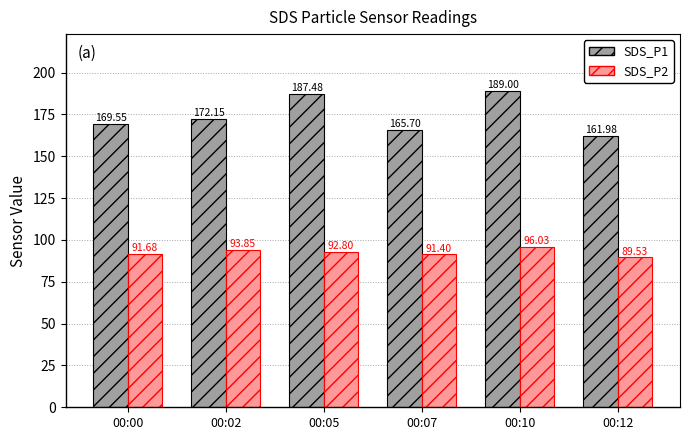

The SDS_P2 series shows 42.8 at 00:02. True or false?

False